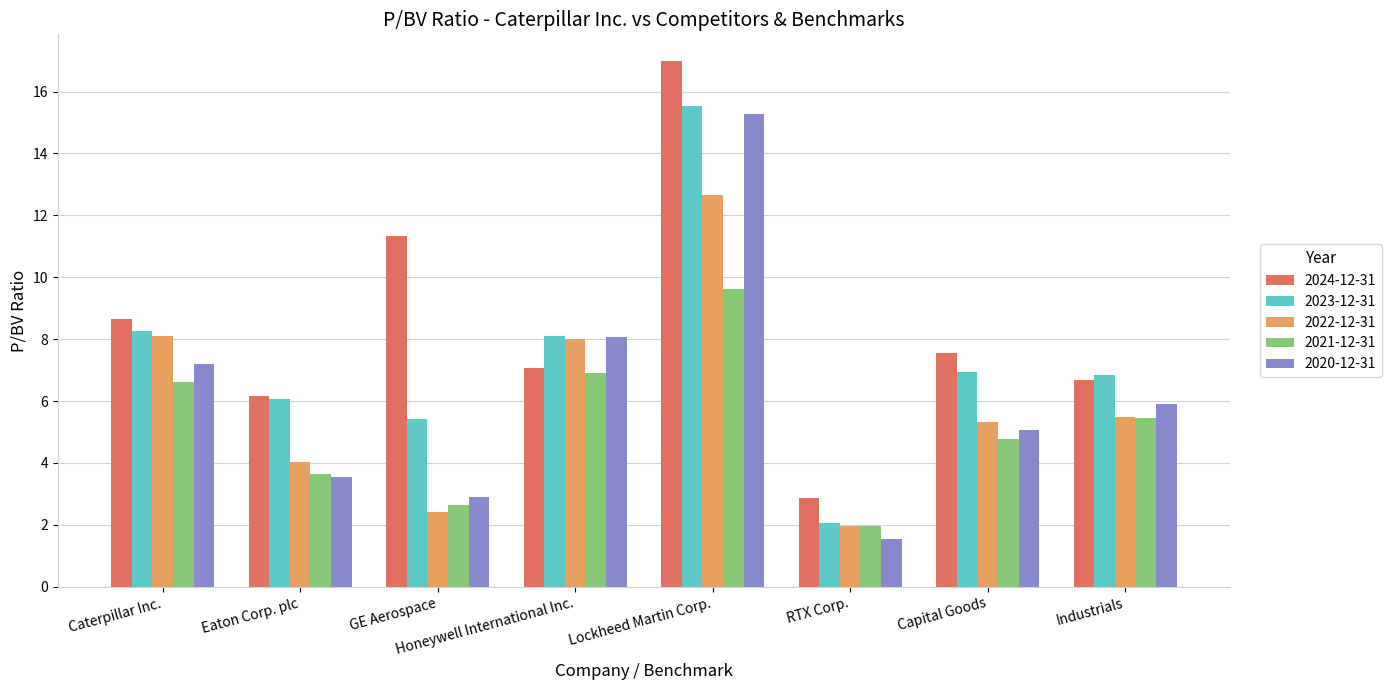

At which label is 2020-12-31 closest to 8?

Honeywell International Inc.